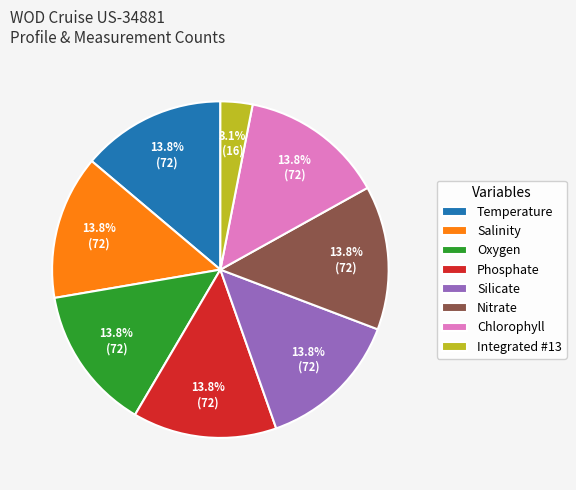

How much of the chart is everything except Phosphate?

86.2%